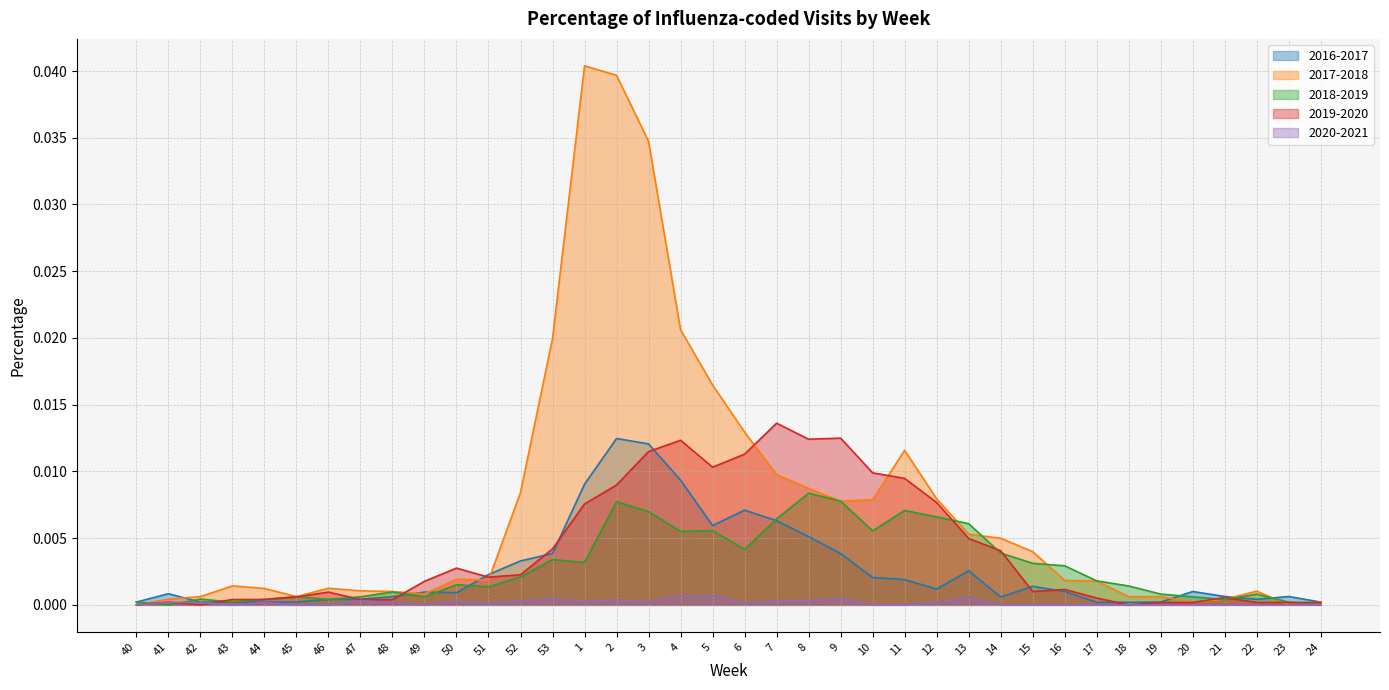

How many times do 2016-2017 and 2019-2020 cross each other?

10